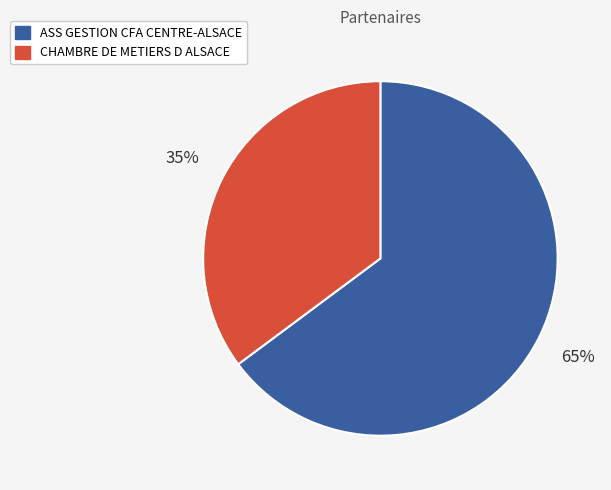

Which category accounts for the majority?

ASS GESTION CFA CENTRE-ALSACE